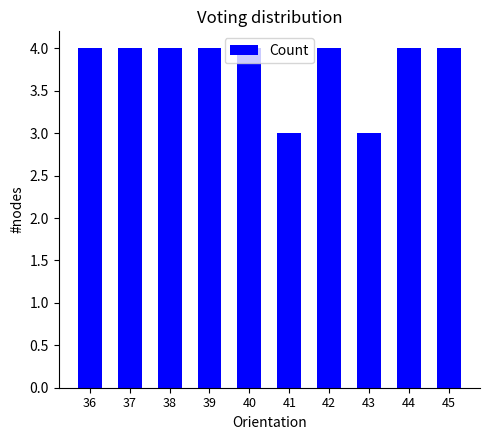

What is the maximum value shown in the chart?

4